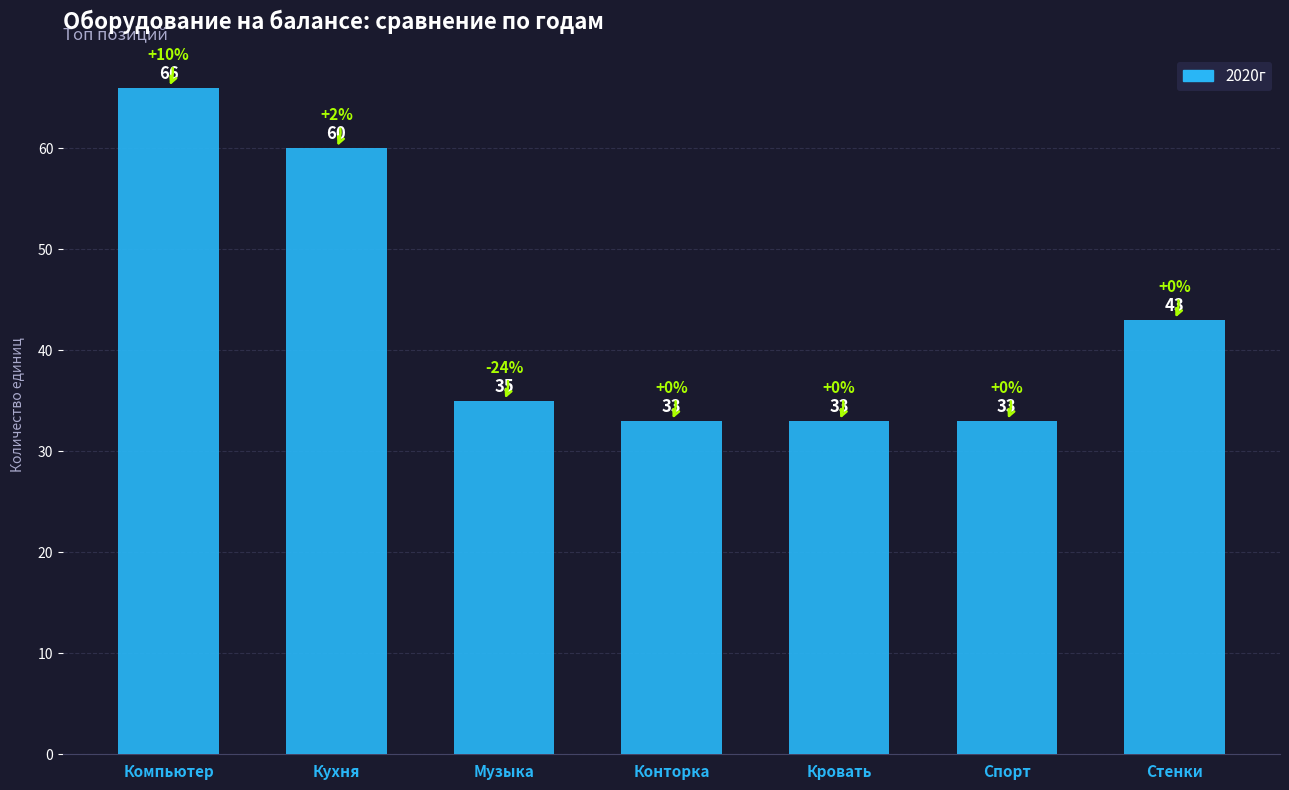

Reading left to right, extract all data points from this chart.

Компьютер=66	Кухня=60	Музыка=35	Конторка=33	Кровать=33	Спорт=33	Стенки=43